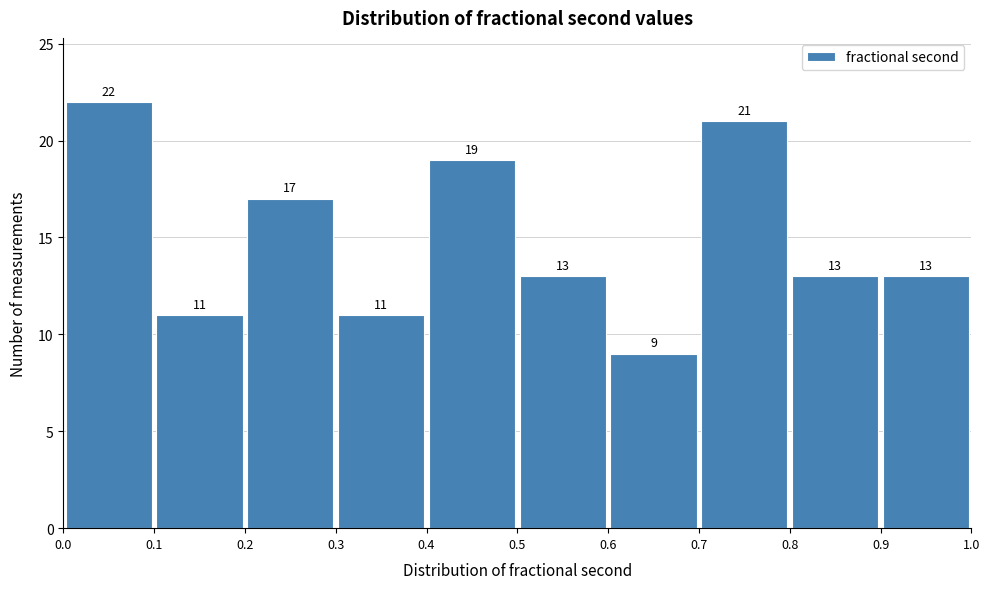

Reading left to right, list every bar in this chart as the range it spans on the x-axis followed by its height.

0.0 to 0.1: 22
0.1 to 0.2: 11
0.2 to 0.3: 17
0.3 to 0.4: 11
0.4 to 0.5: 19
0.5 to 0.6: 13
0.6 to 0.7: 9
0.7 to 0.8: 21
0.8 to 0.9: 13
0.9 to 1.0: 13